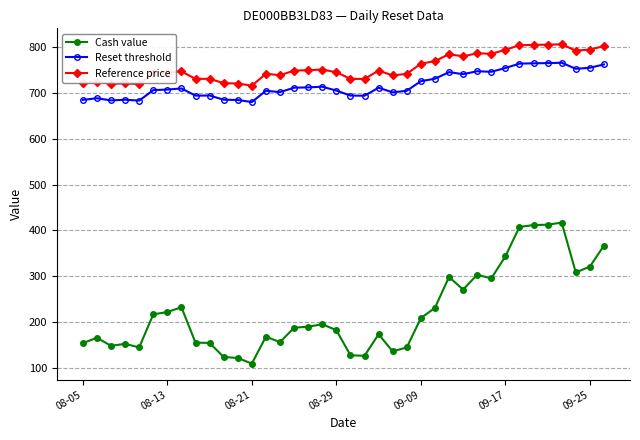

What is the sum of all Reset threshold values?

27264.8